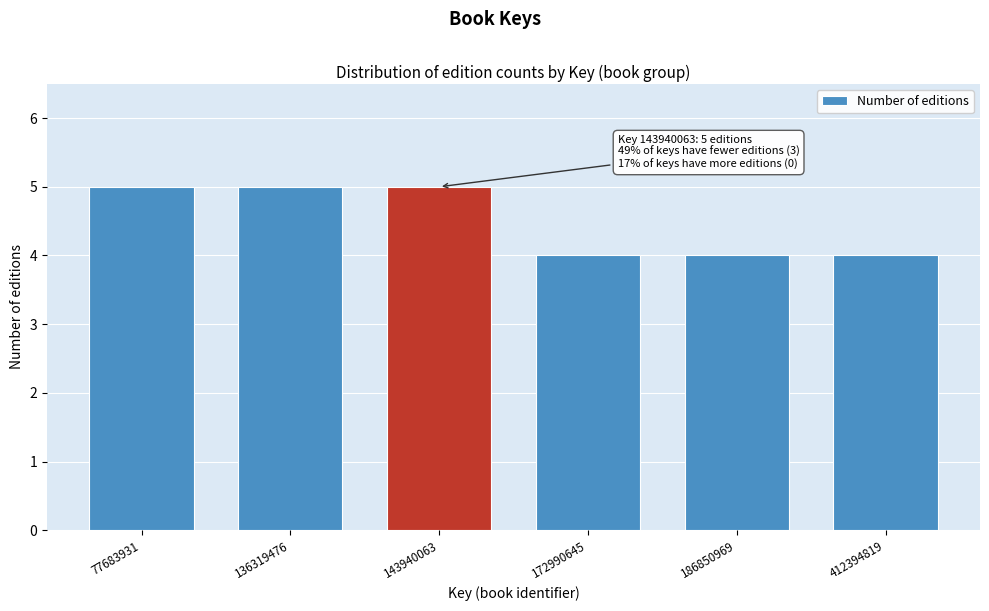

Reading left to right, transcribe all the data shown in this chart.

77683931=5	136319476=5	143940063=5	172990645=4	186850969=4	412394819=4